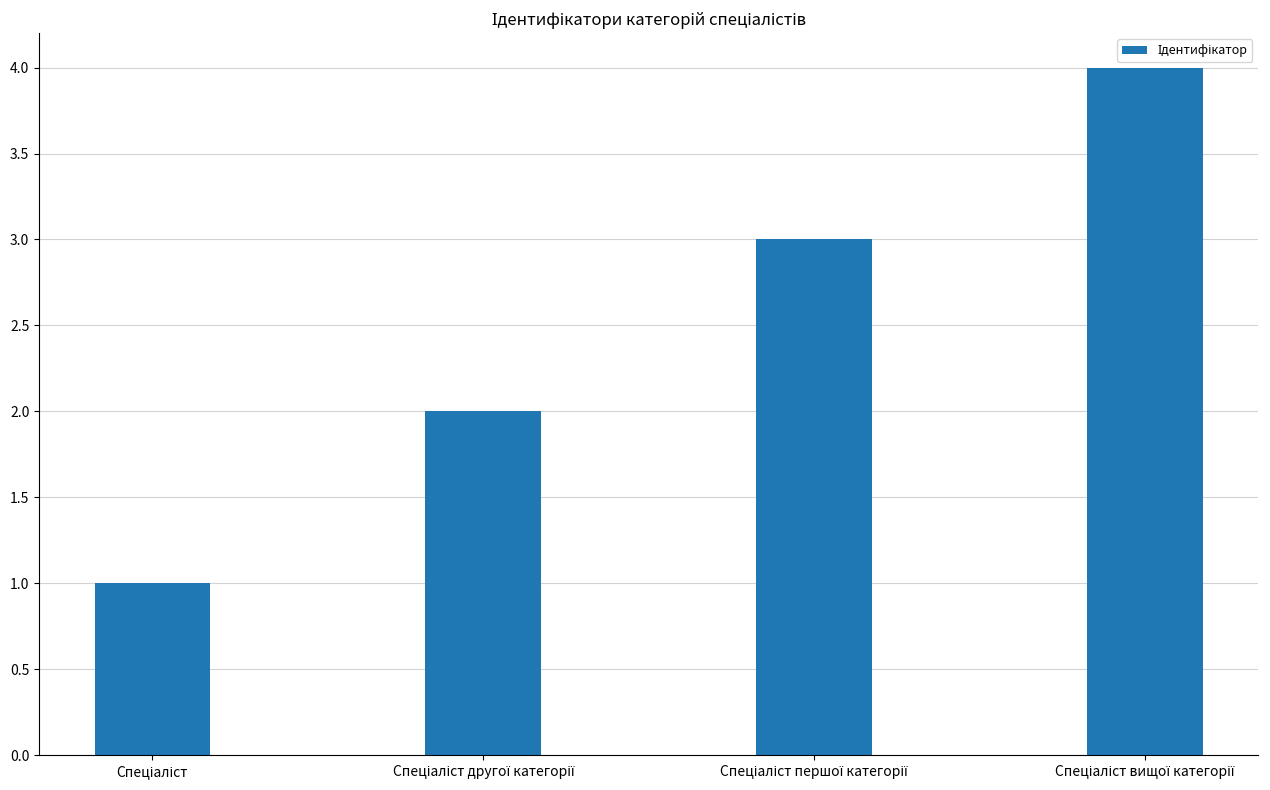

What is the difference between the maximum and minimum values?

3